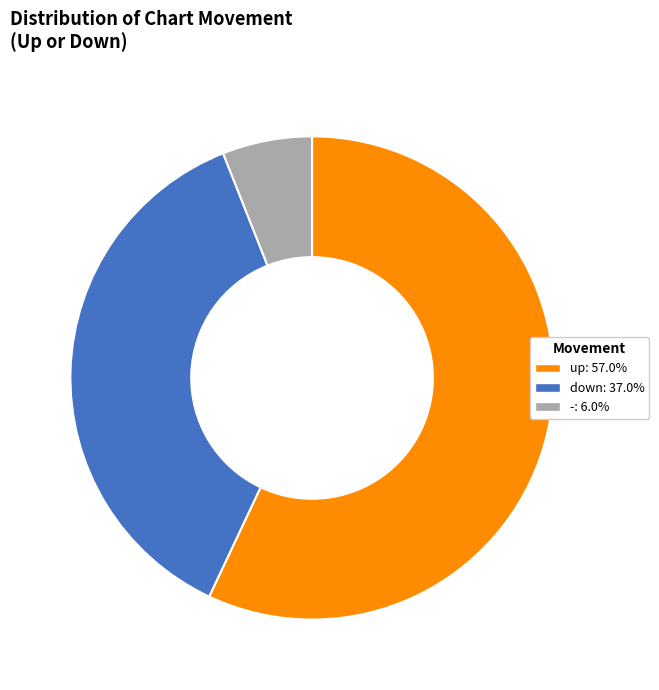

Which category has the biggest portion of the pie?

up